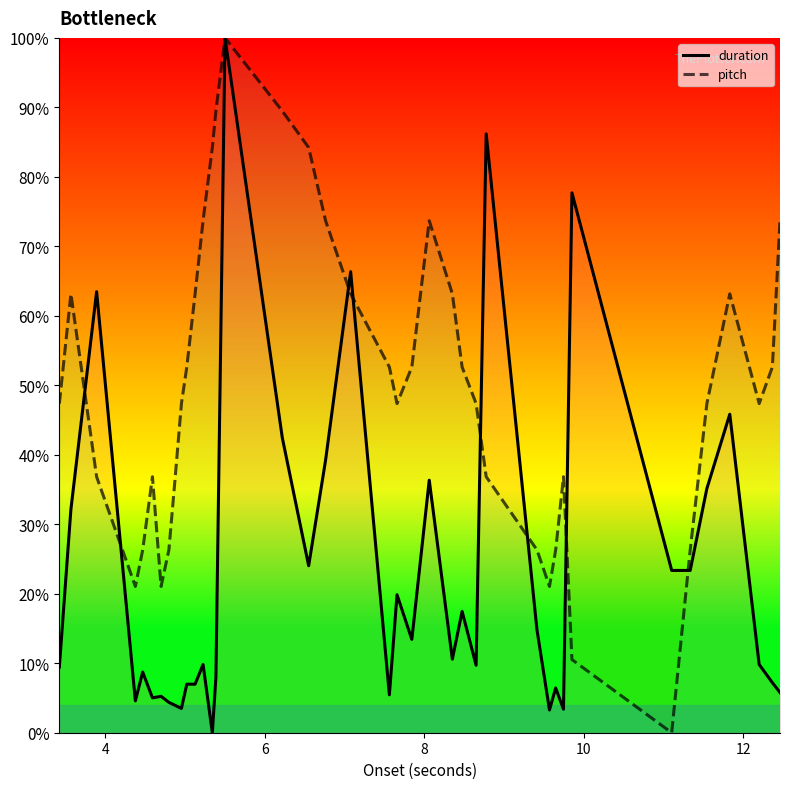

How many times do duration and pitch cross each other?

8